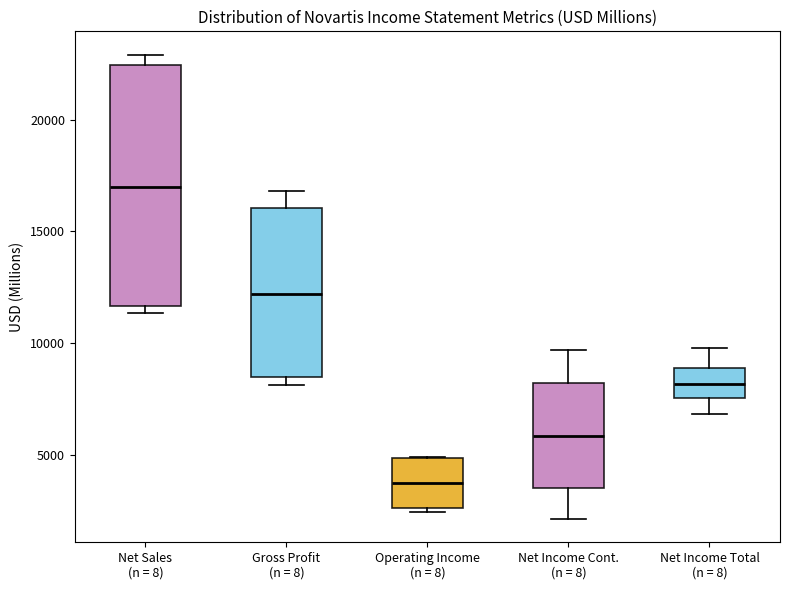

Reading left to right, transcribe this box plot: for each box, give where its median line is, the range the box spans, and where its two whiskers end, as read against the y-axis. The values are not printed on the chart, so give them approximately, as read against the axis.

Net Sales (n = 8): median 17000, box 11500 to 22500, whiskers 11500 (just below the box's lower edge) to 23000
Gross Profit (n = 8): median 12000, box 8500 to 16000, whiskers 8000 to 17000
Operating Income (n = 8): median 3500, box 2500 to 5000, whiskers 2500 (just below the box's lower edge) to 5000
Net Income Cont. (n = 8): median 6000, box 3500 to 8000, whiskers 2000 to 9500
Net Income Total (n = 8): median 8000, box 7500 to 9000, whiskers 7000 to 10000